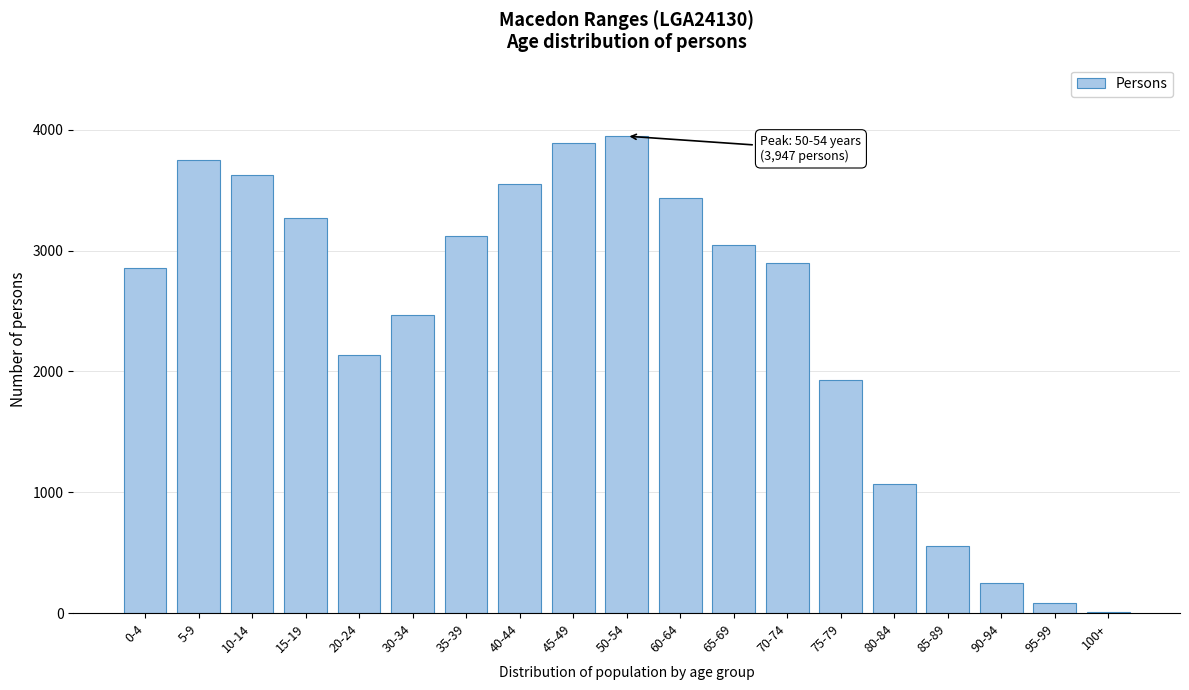

Reading left to right, transcribe all the data shown in this chart.

0-4=2854	5-9=3750	10-14=3624	15-19=3268	20-24=2138	30-34=2468	35-39=3123	40-44=3555	45-49=3893	50-54=3947	60-64=3432	65-69=3043	70-74=2895	75-79=1925	80-84=1070	85-89=554	90-94=253	95-99=84	100+=10